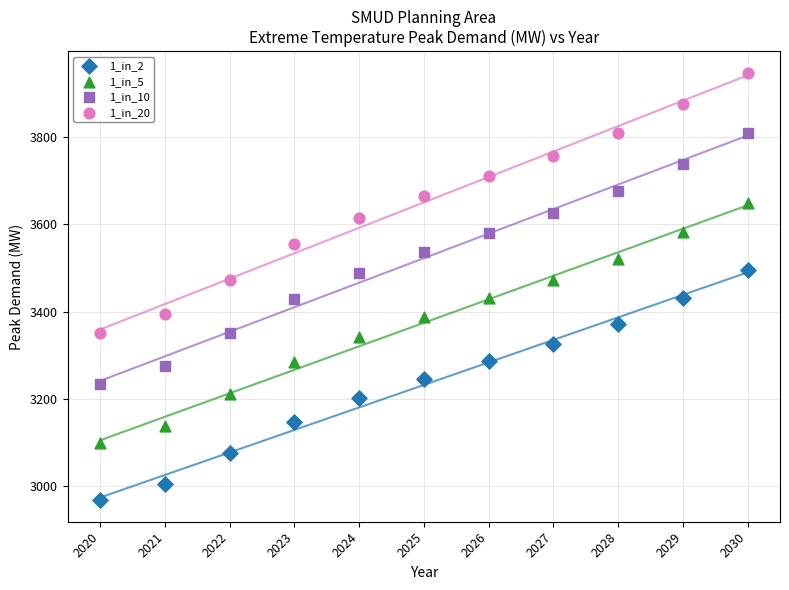

Which series contains the highest Y value?

1_in_20